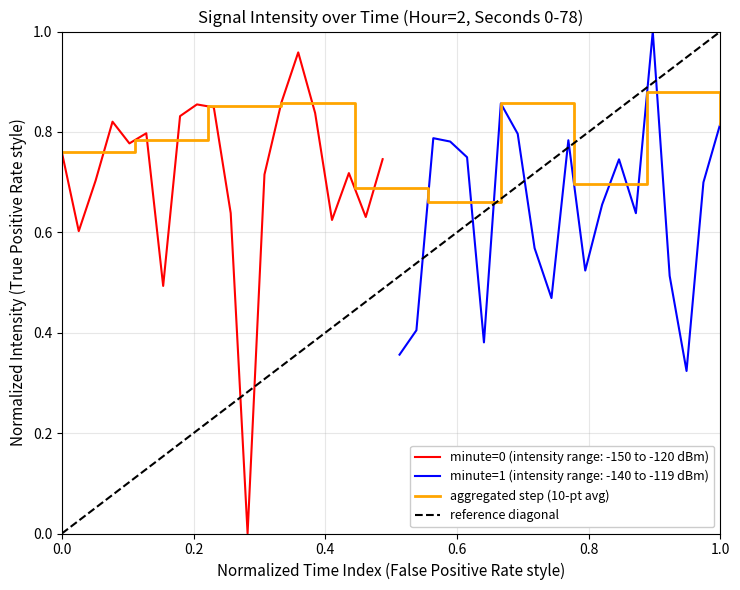

What is the value of the 8th point from the left?

0.8